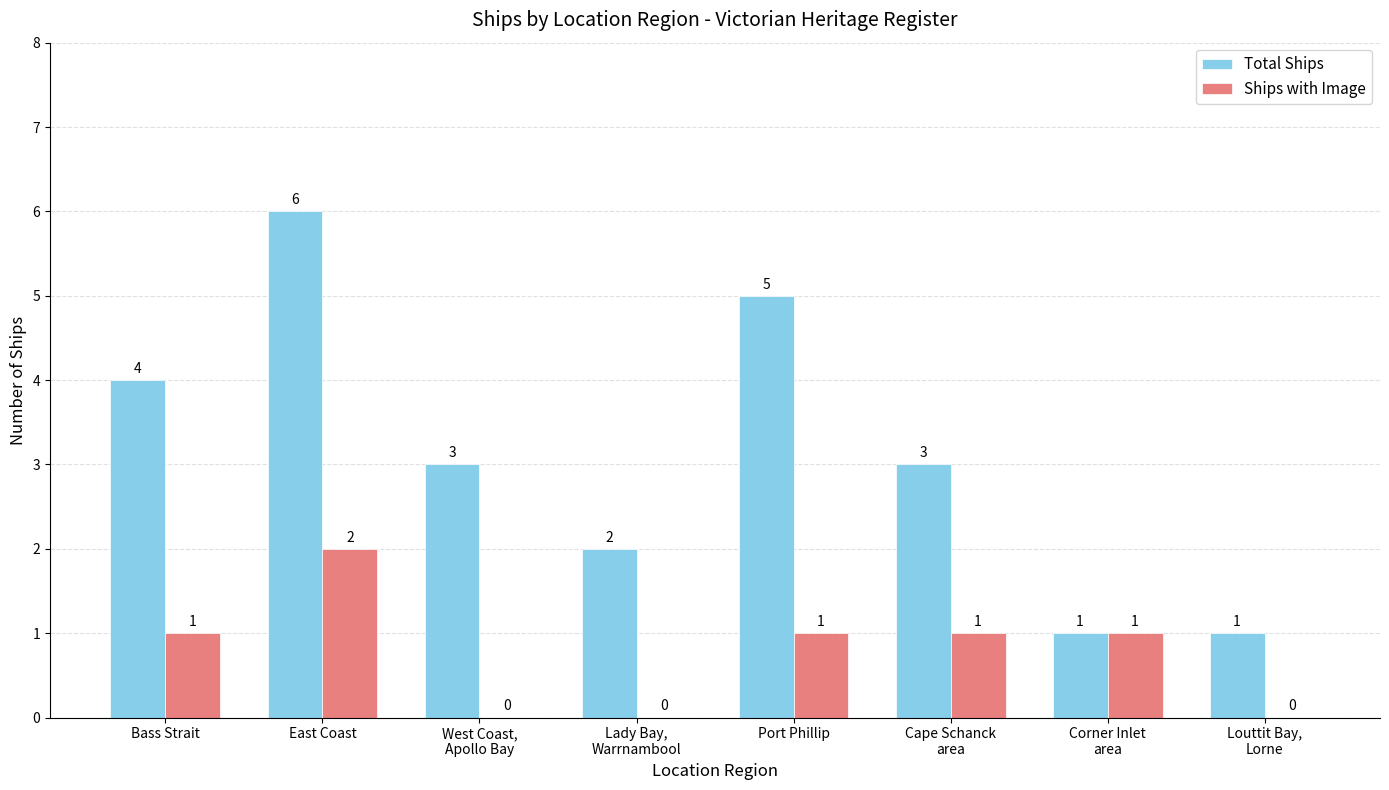

At which category is the sum across all series the highest?

East Coast